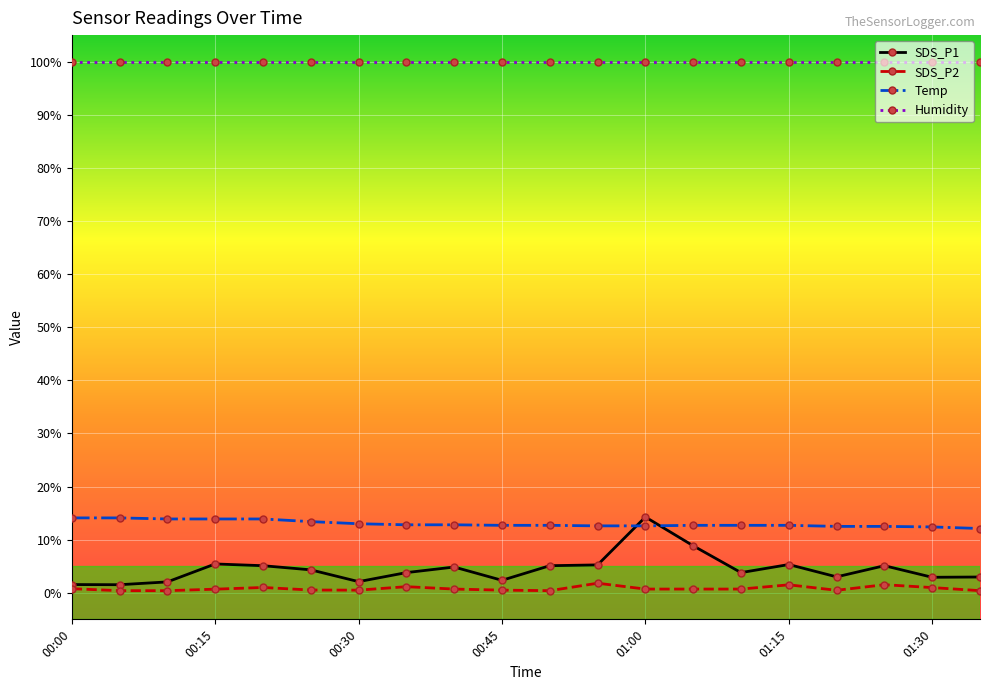

Which series has the largest total across all categories?

Humidity